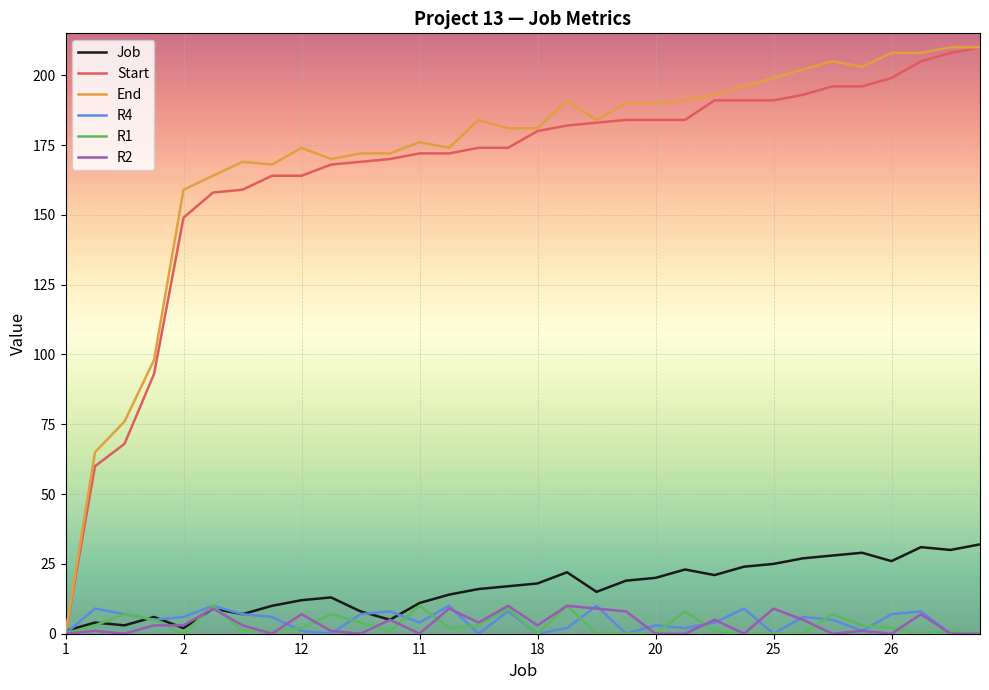

Is this an area chart (filled region under the line)?

No